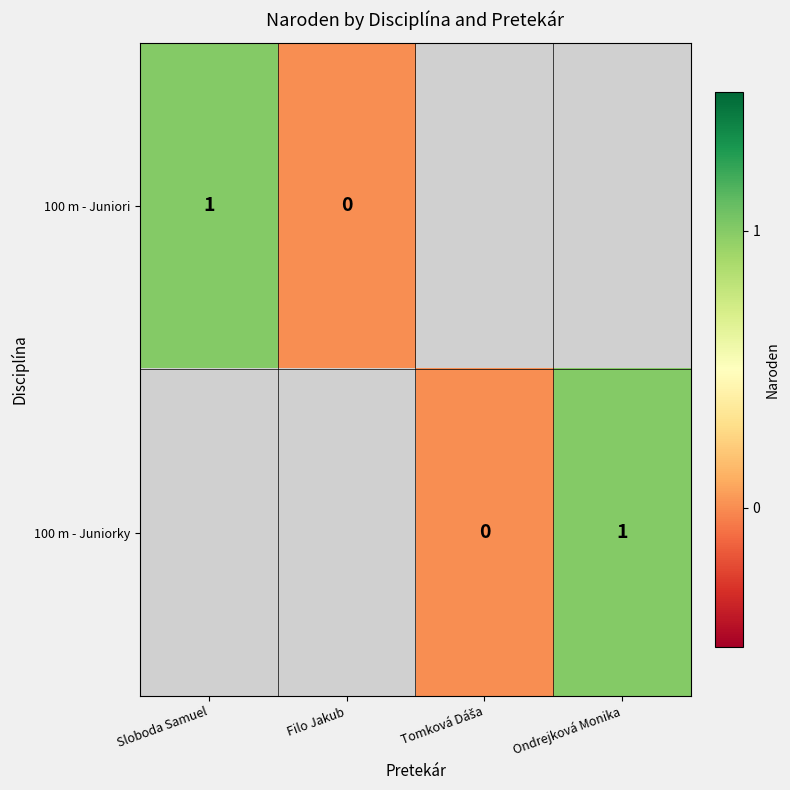

At which label is 100 m - Juniori closest to 0?

Filo Jakub